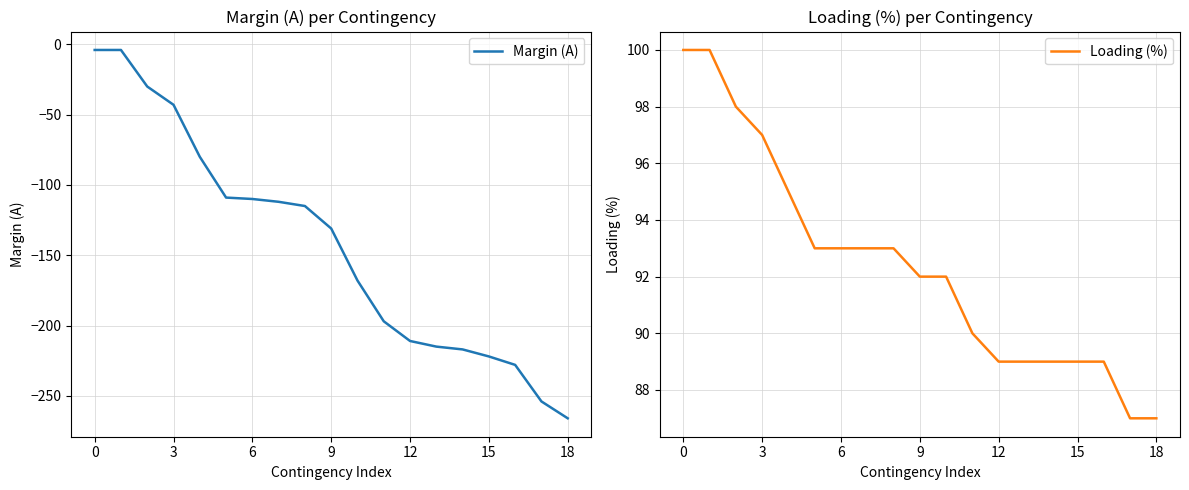

What is the minimum value shown in the chart?

-266